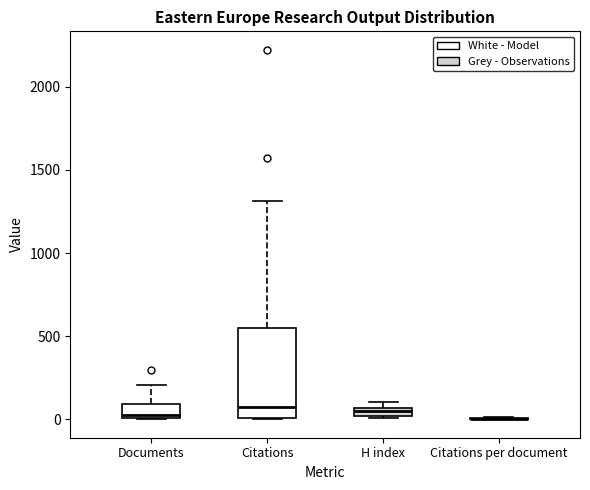

Where does the upper whisker of the box for Citations end on the y-axis? The values are not printed on the chart, so give them approximately, as read against the axis.

1300